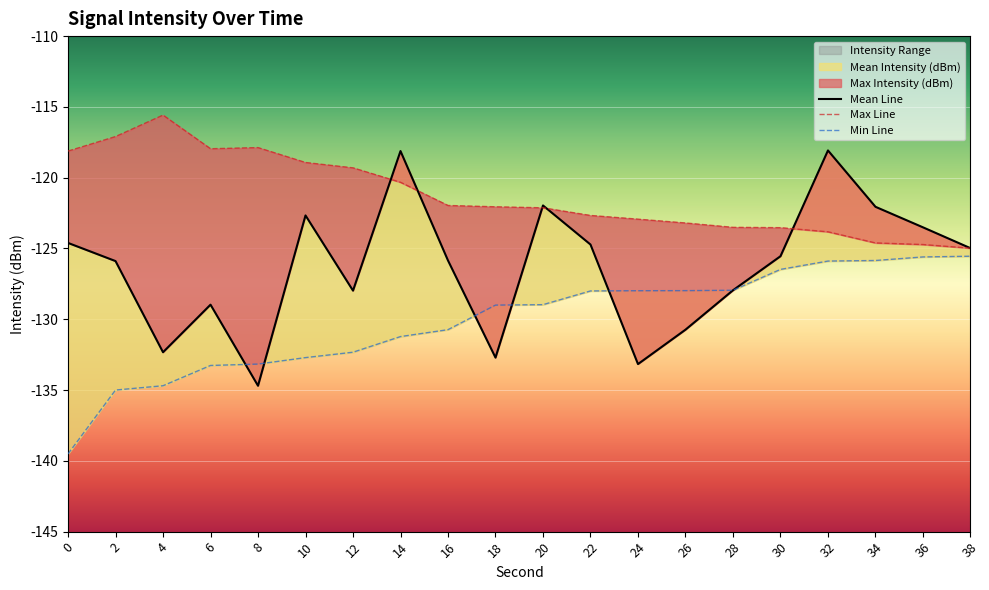

What is the total value across all series at 4?

-382.6